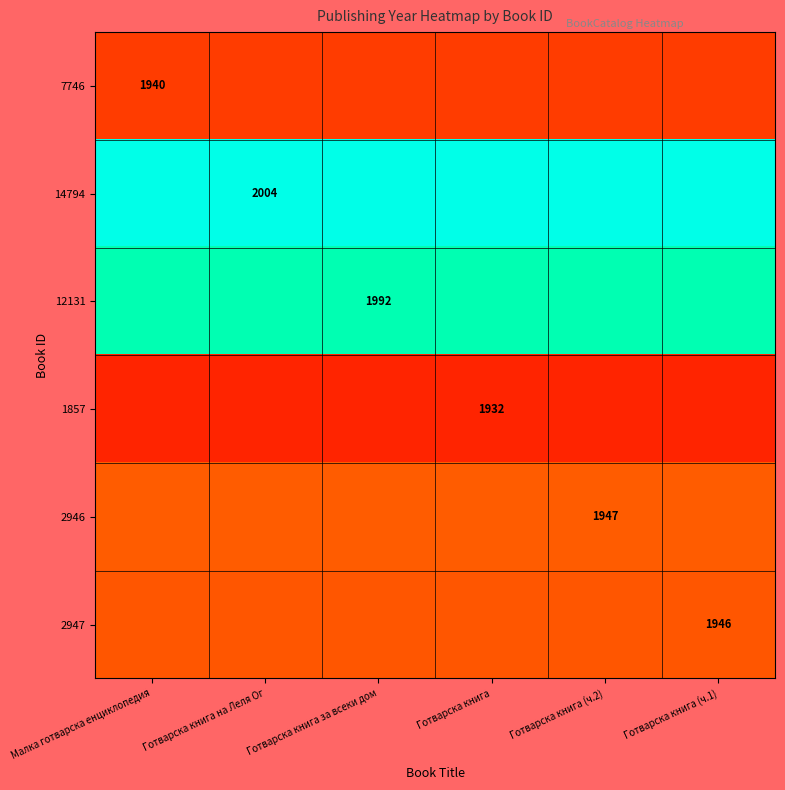

What is the spread (max minus min) of values at Готварска книга (ч.1)?

72